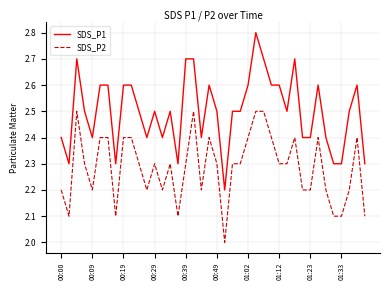

Does the chart have visible grid lines?

Yes